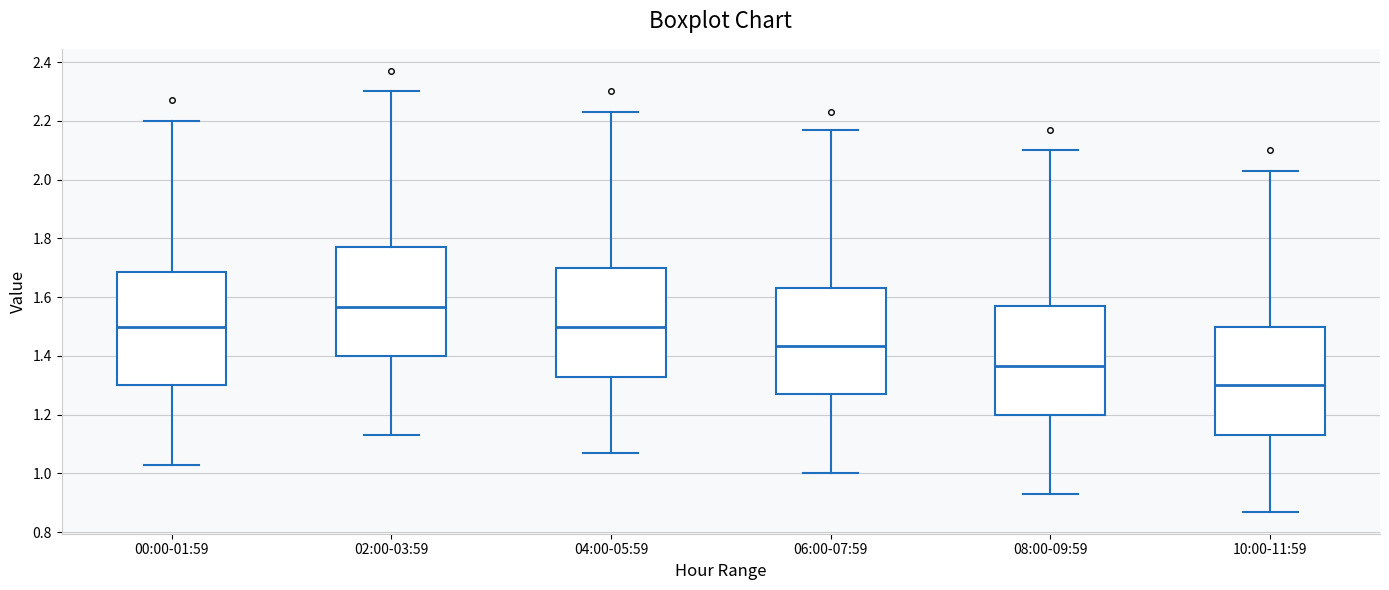

Which box has the highest median line?

02:00-03:59